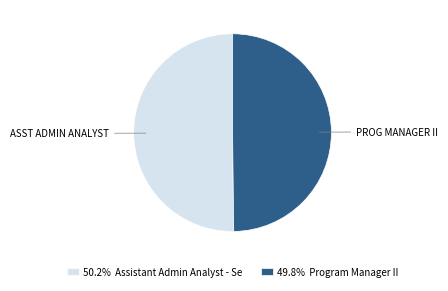

Approximately how many times larger is the value at 49.8% Program Manager II compared to 50.2% Assistant Admin Analyst - Se?

1.0